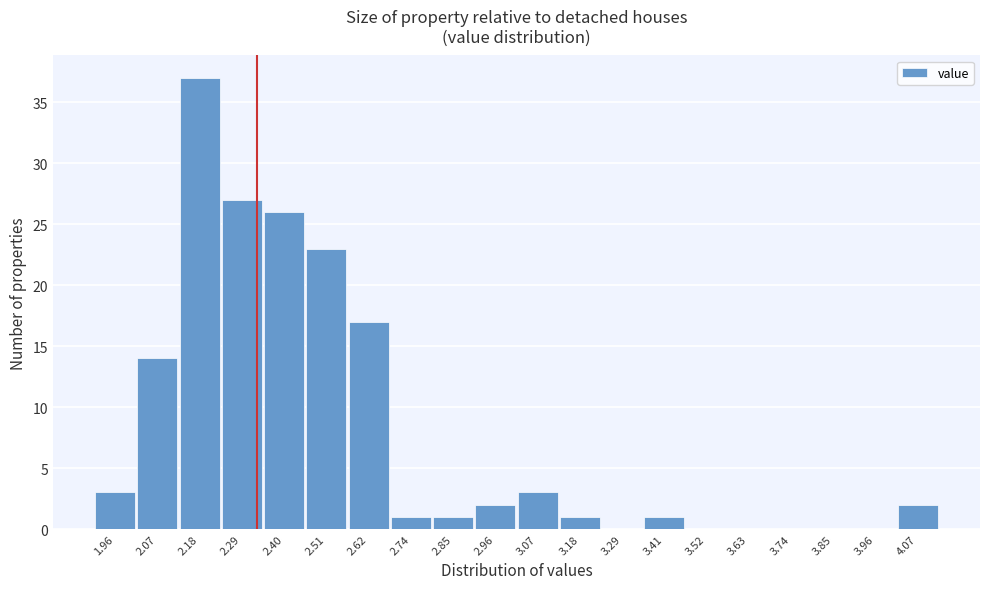

How tall is the bar that spans 2.24 to 2.34 on the x-axis? Neither the bar edges nor the heights are printed on the chart, so give them approximately, as read against the axes.

27